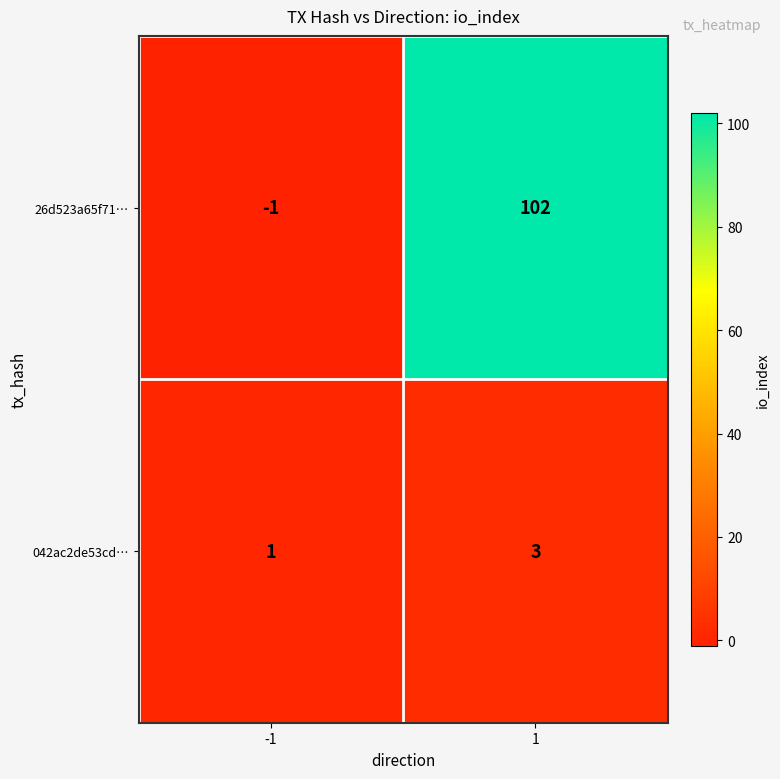

At how many categories does at least one series exceed 82?

1